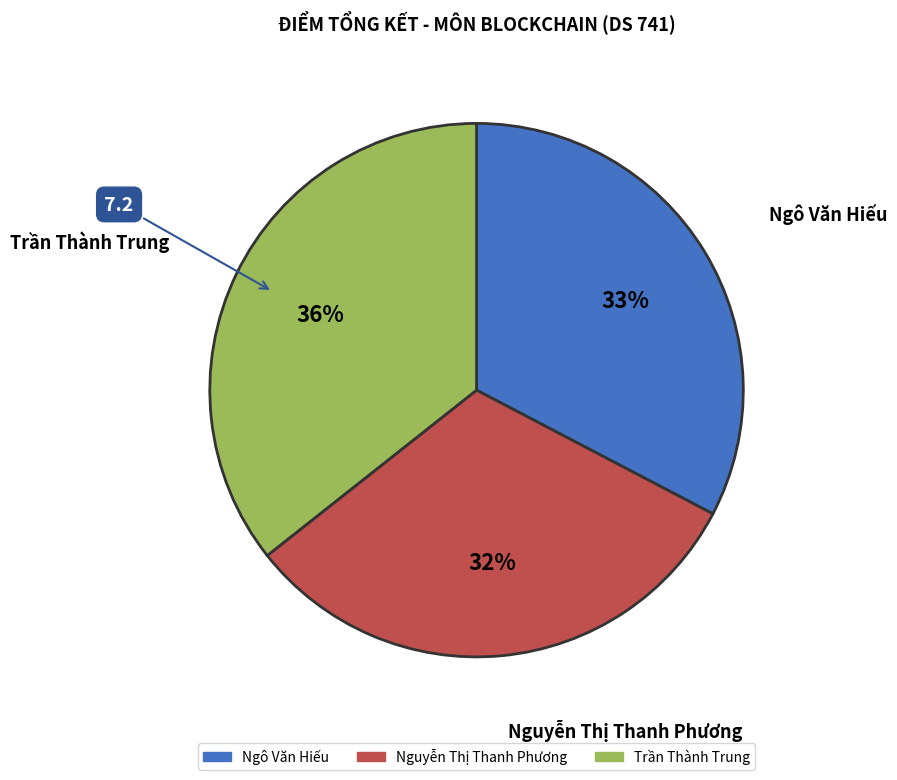

How many slices are in this pie chart?

3